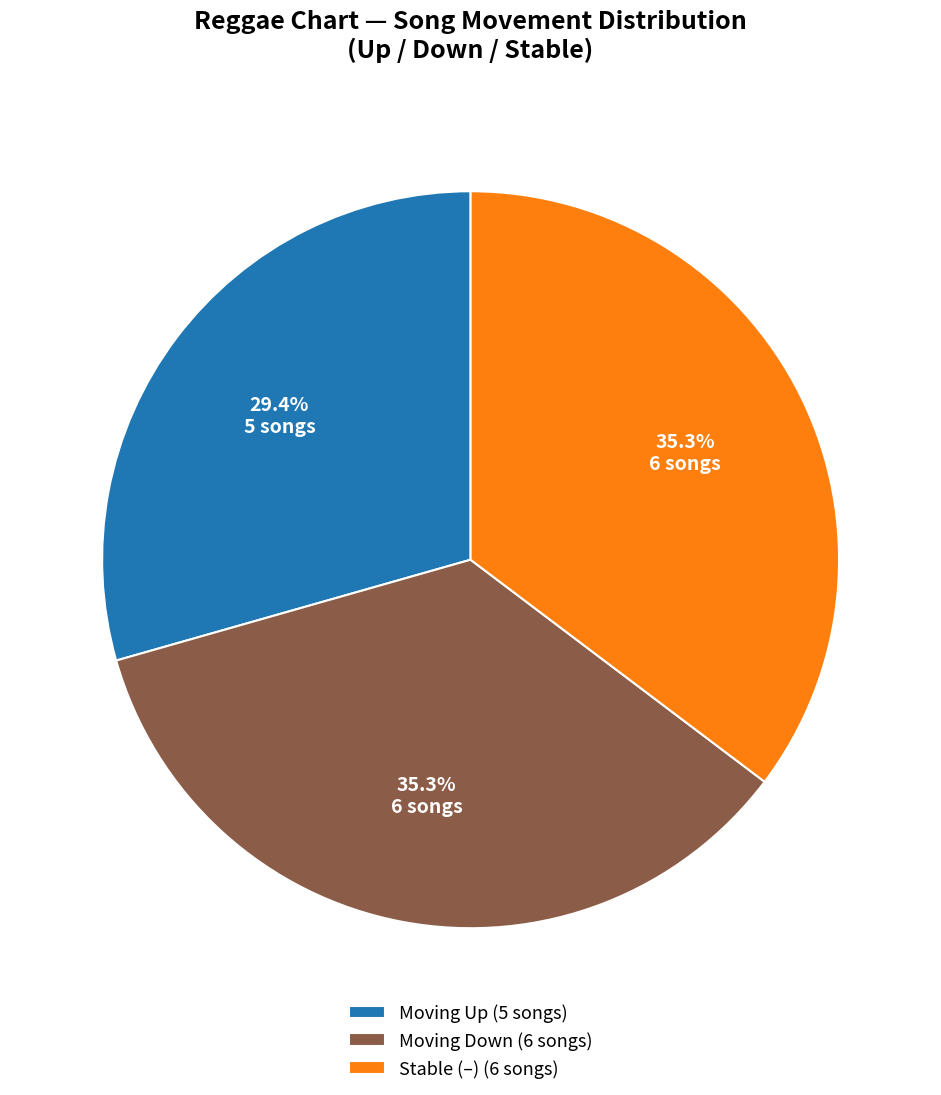

Does any single category account for the majority?

No